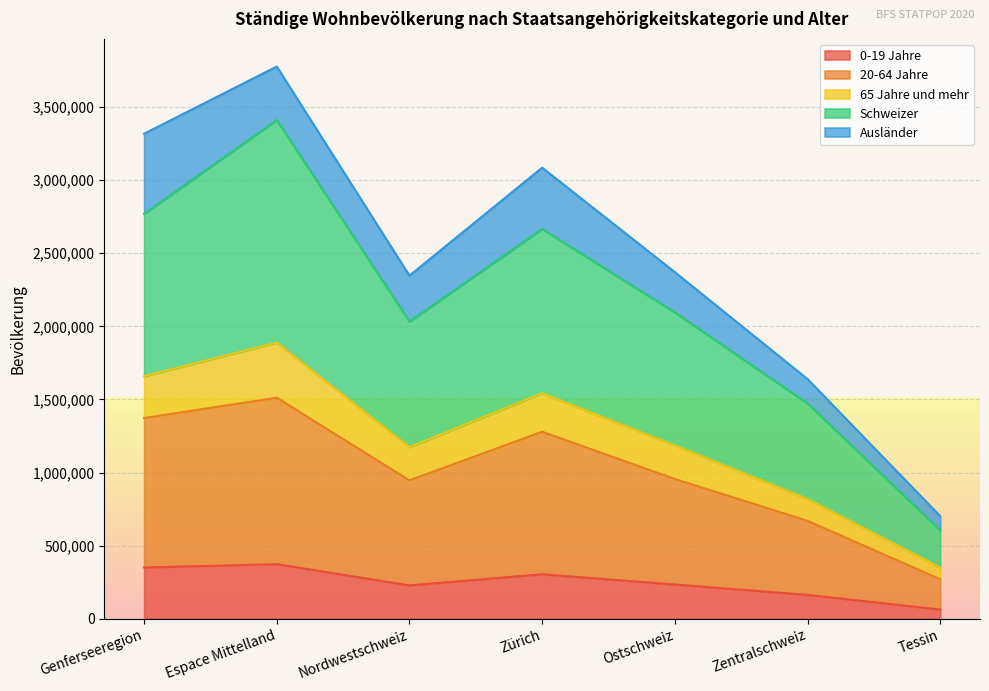

Is it true that Schweizer equals 230902 at Tessin?

False